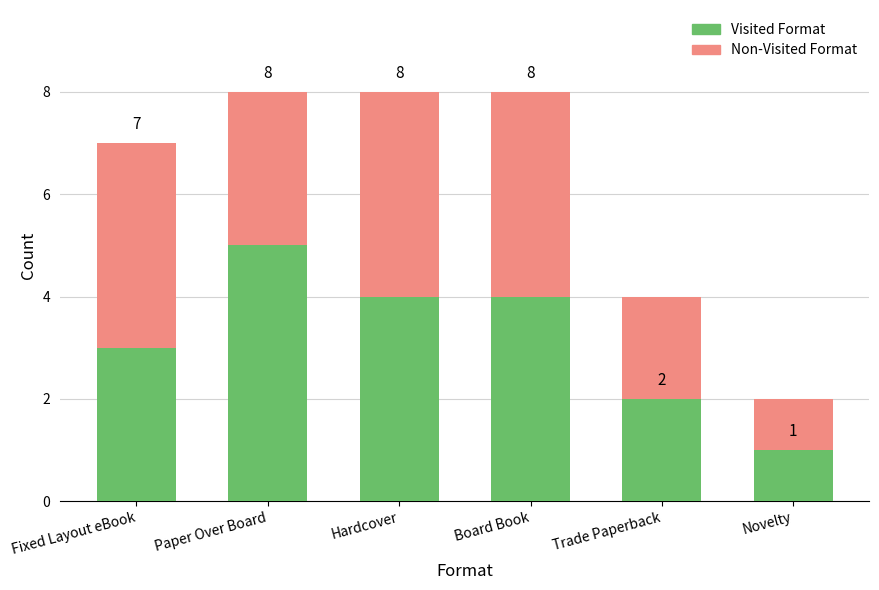

List the series in order of their peak value, lowest first.

Non-Visited Format, Visited Format